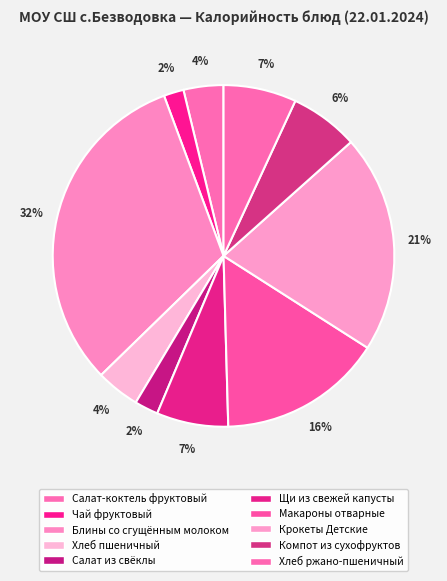

To the nearest percent, what percentage of the pie is Салат-коктель фруктовый?

4%